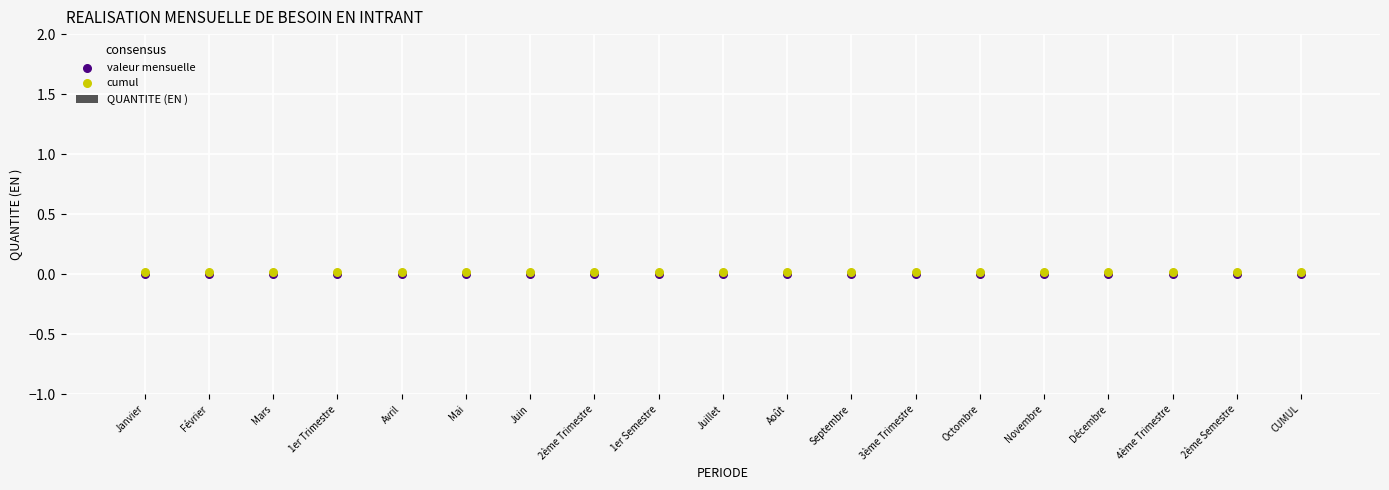

Which series has the largest Y range (max minus min)?

QUANTITE (EN )